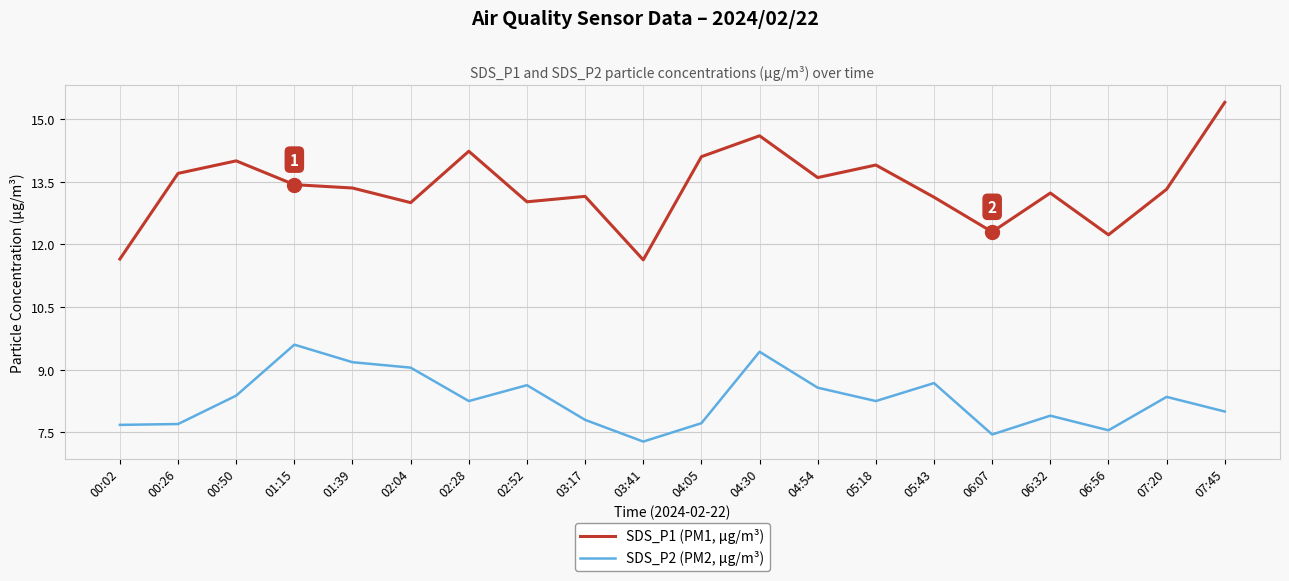

What is the minimum value for SDS_P1 (PM1, µg/m³)?

11.6